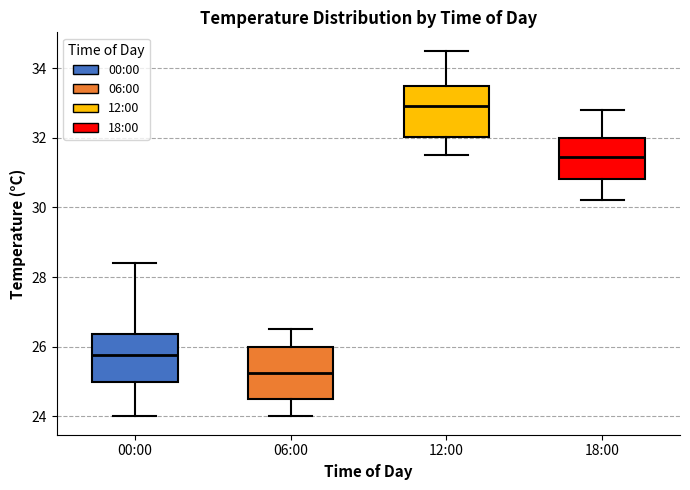

Where is the upper edge of the box for 18:00 on the y-axis? The values are not printed on the chart, so give them approximately, as read against the axis.

32.0